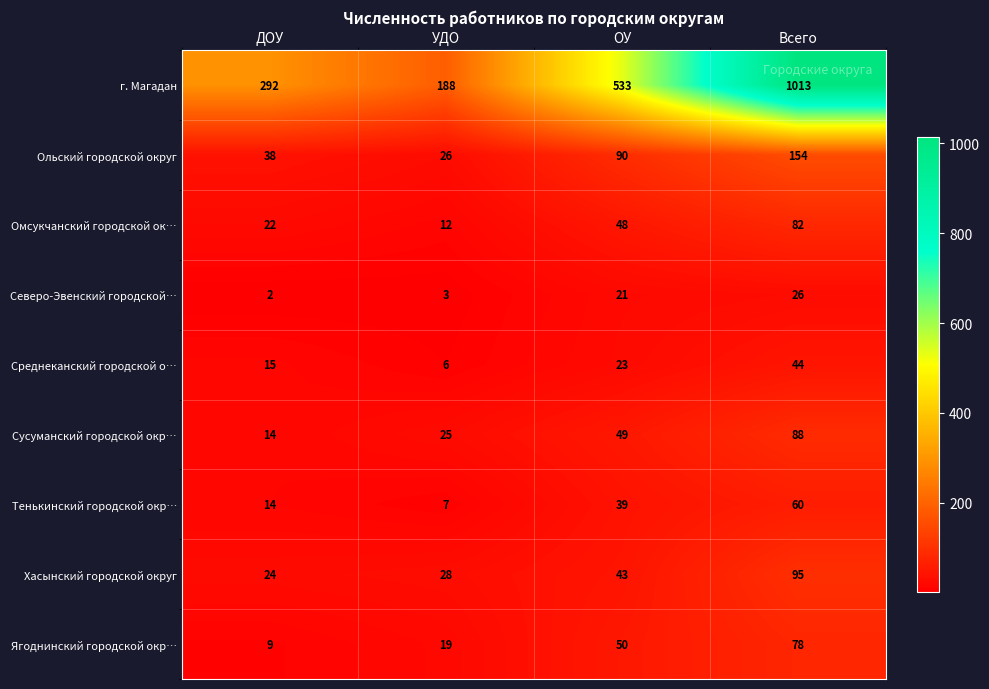

What value does the Хасынский городской округ series have at ОУ?

43